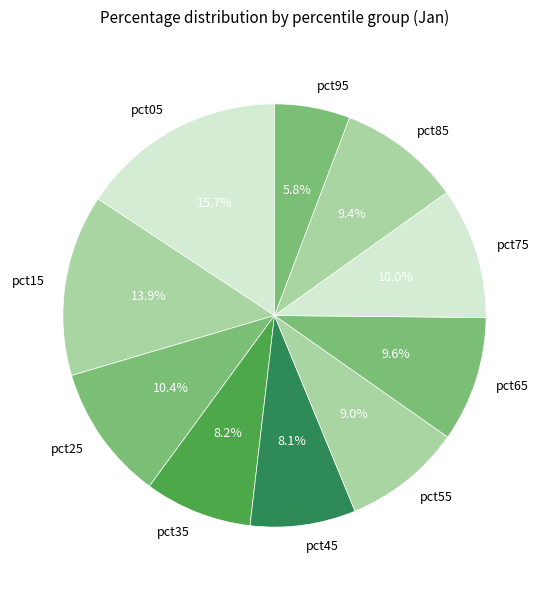

Do pct95 and pct45 together represent more than half of the pie?

No